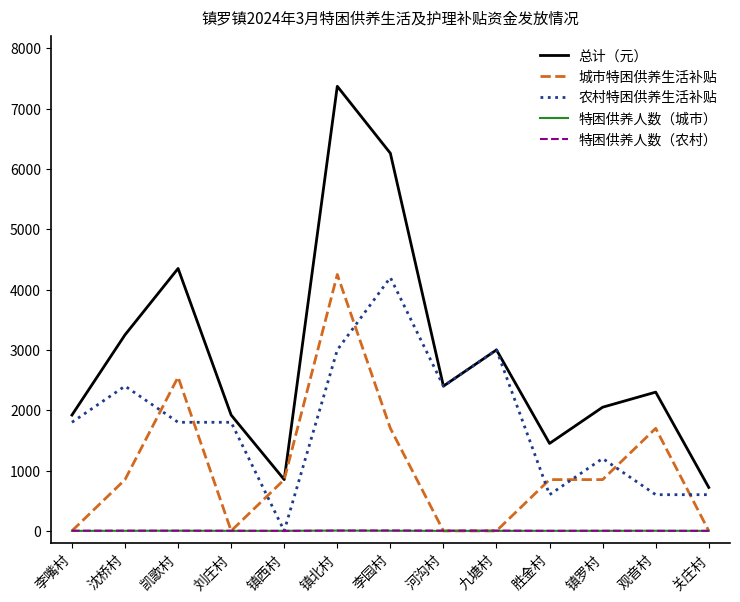

Where is 总计（元） nearest to the value 4045?

凯歌村